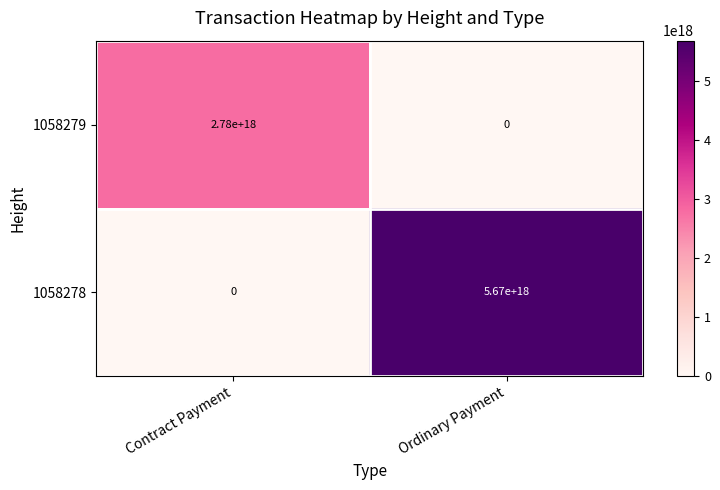

Which series has the largest total across all categories?

1058278